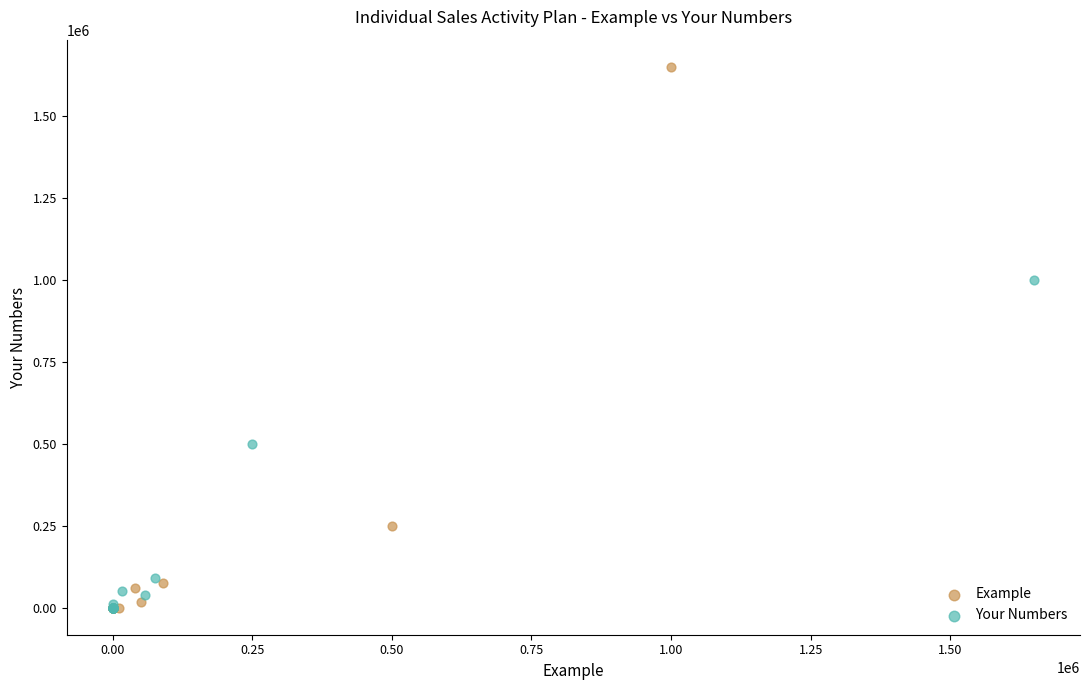

Which series contains the highest Y value?

Example